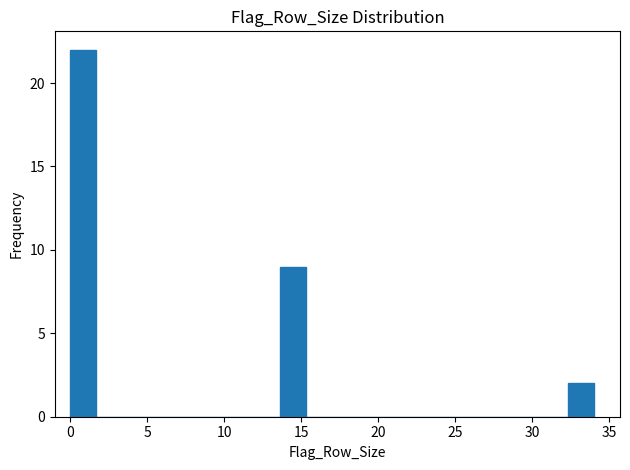

Around what value on the x-axis is the tallest bar? Give the approximate position of its centre, as read against the axis.

1.0